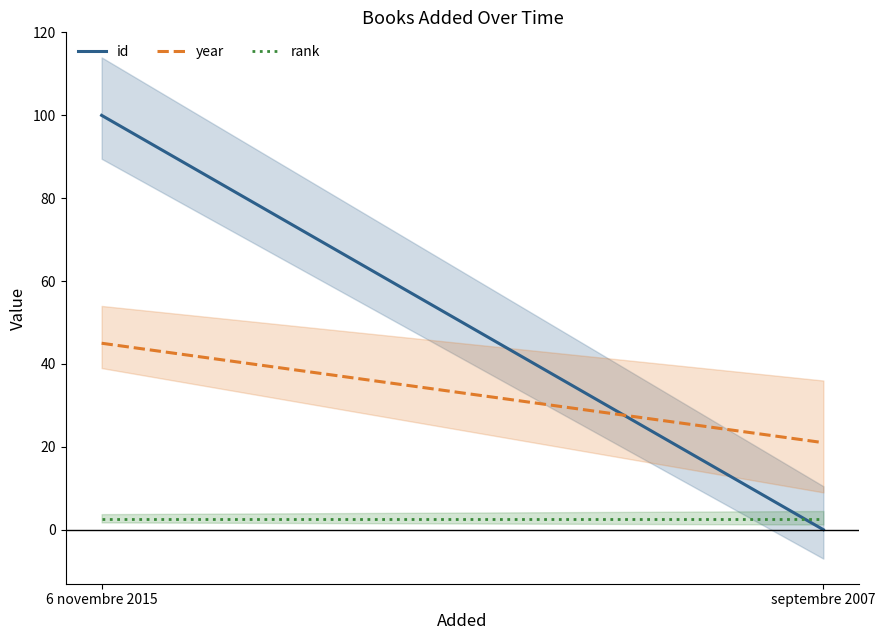

What is the greatest value displayed?

100.0